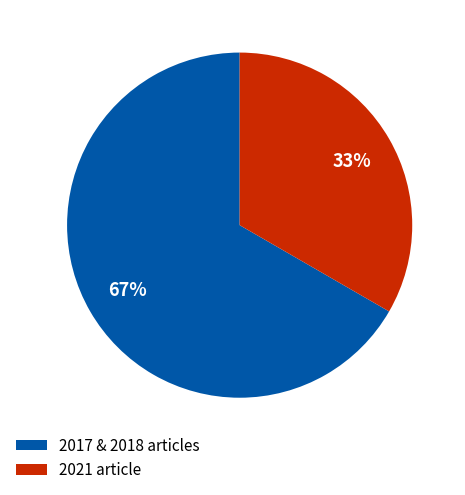

Which category has the biggest portion of the pie?

2017 & 2018 articles